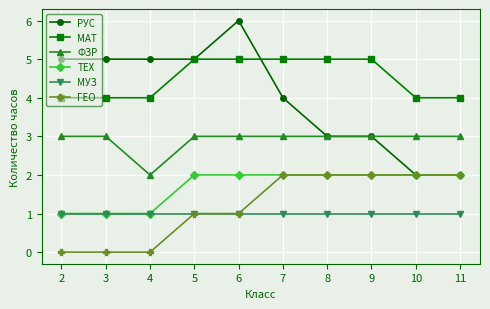

Which series has the largest range (max minus min)?

РУС